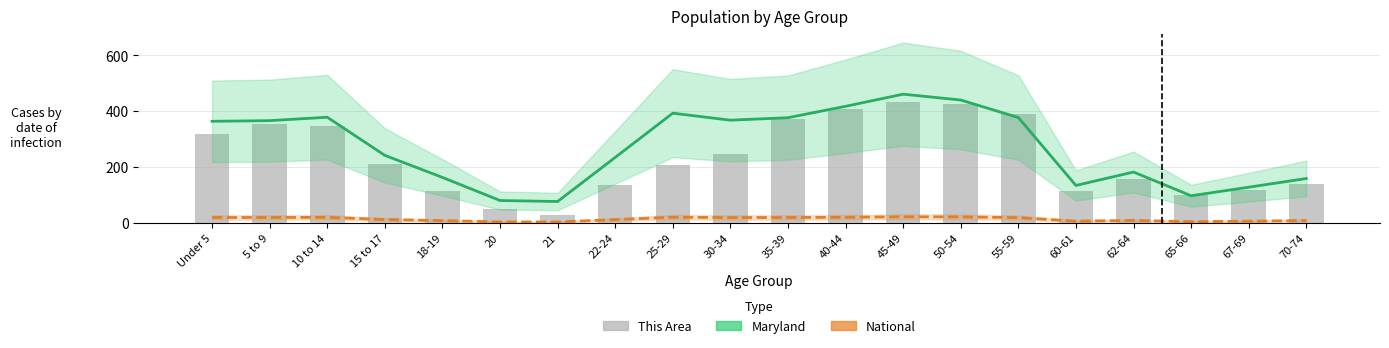

What is the spread (max minus min) of values at 60-61?

127.8